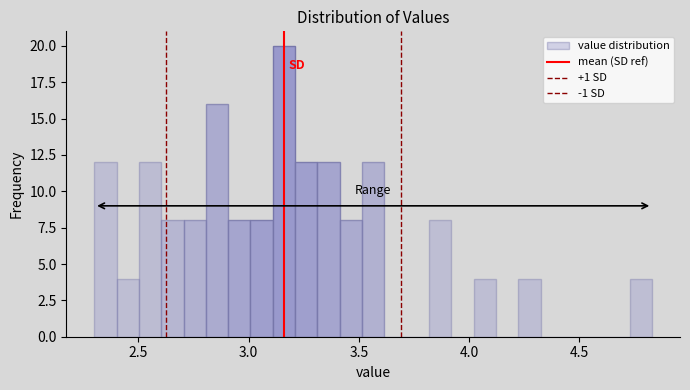

Read against the x-axis, roughly where is the centre of the tallest bar?

3.15